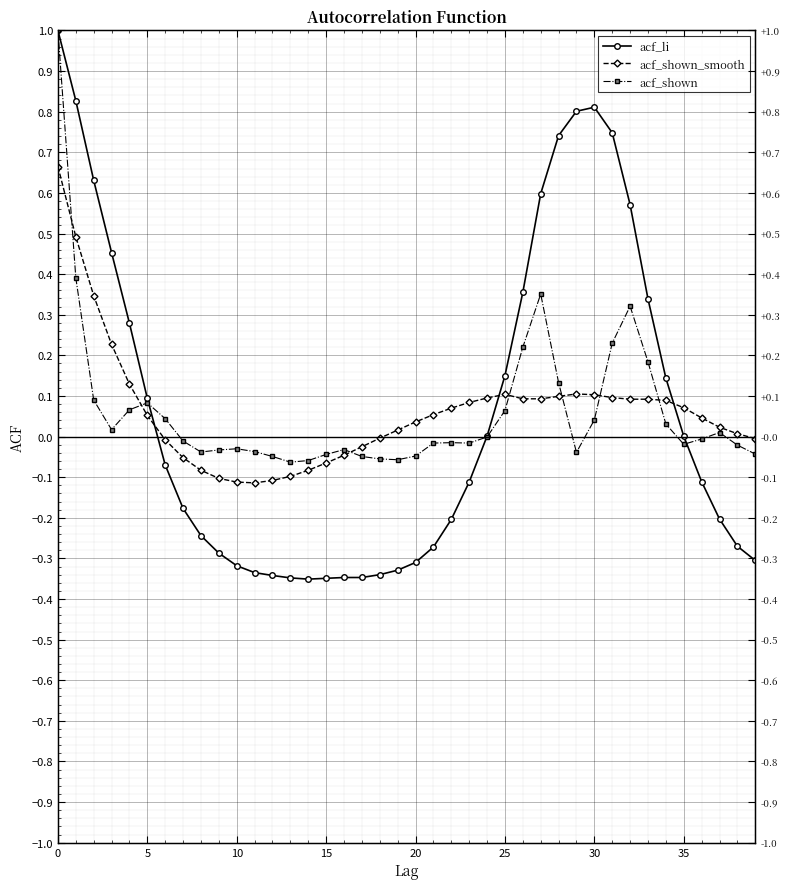

Reading left to right, transcribe all the data shown in this chart.

acf_li: 1.0	0.8	0.6	0.5	0.3	0.1	-0.1	-0.2	-0.2	-0.3	-0.3	-0.3	-0.3	-0.3	-0.4	-0.3	-0.3	-0.3	-0.3	-0.3	-0.3	-0.3	-0.2	-0.1	0.0	0.1	0.4	0.6	0.7	0.8	0.8	0.7	0.6	0.3	0.1	0.0	-0.1	-0.2	-0.3	-0.3
acf_shown_smooth: 0.7	0.5	0.3	0.2	0.1	0.1	-0.0	-0.1	-0.1	-0.1	-0.1	-0.1	-0.1	-0.1	-0.1	-0.1	-0.0	-0.0	-0.0	0.0	0.0	0.1	0.1	0.1	0.1	0.1	0.1	0.1	0.1	0.1	0.1	0.1	0.1	0.1	0.1	0.1	0.0	0.0	0.0	-0.0
acf_shown: 1.0	0.4	0.1	0.0	0.1	0.1	0.0	-0.0	-0.0	-0.0	-0.0	-0.0	-0.0	-0.1	-0.1	-0.0	-0.0	-0.0	-0.1	-0.1	-0.0	-0.0	-0.0	-0.0	-0.0	0.1	0.2	0.4	0.1	-0.0	0.0	0.2	0.3	0.2	0.0	-0.0	-0.0	0.0	-0.0	-0.0